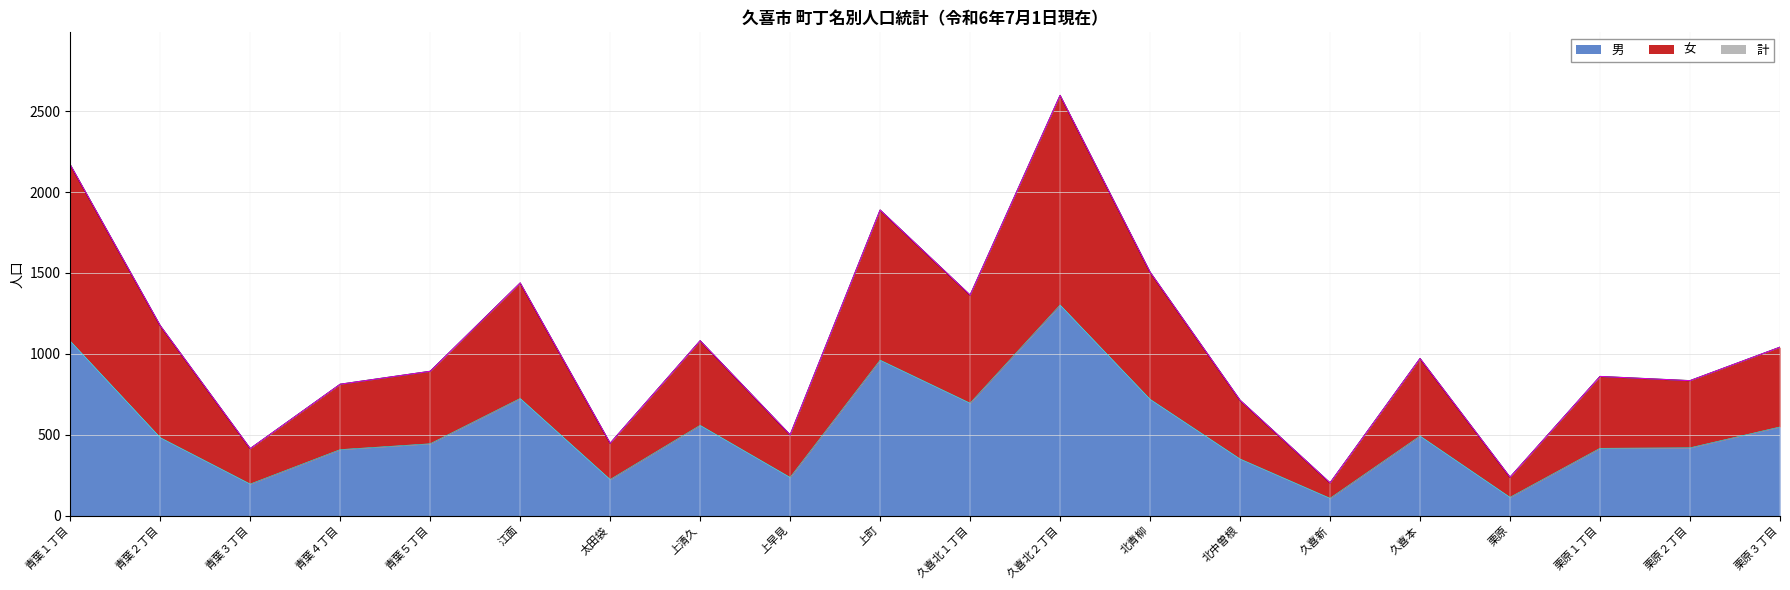

How many categories are shown in the chart?

20